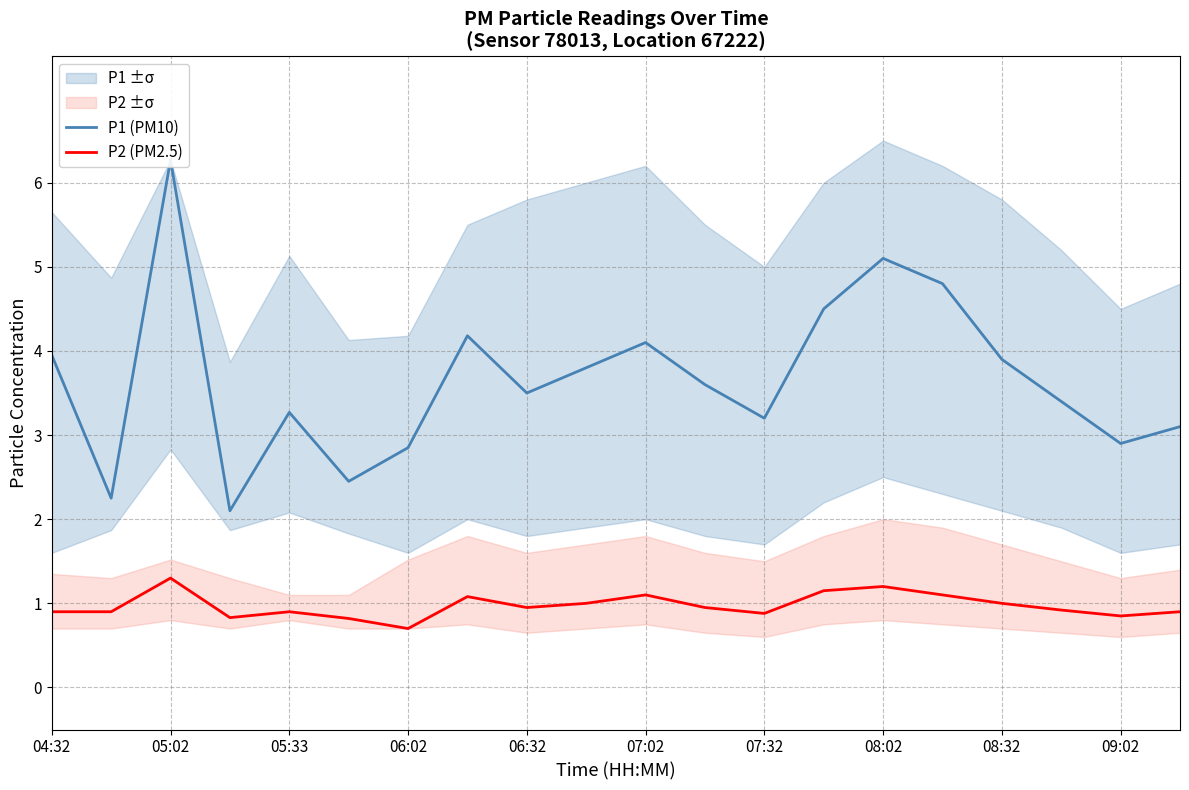

Reading left to right, transcribe all the data shown in this chart.

P1 (PM10): 4.0	2.2	6.3	2.1	3.3	2.5	2.9	4.2	3.5	3.8	4.1	3.6	3.2	4.5	5.1	4.8	3.9	3.4	2.9	3.1
P2 (PM2.5): 0.9	0.9	1.3	0.8	0.9	0.8	0.7	1.1	0.9	1.0	1.1	0.9	0.9	1.1	1.2	1.1	1.0	0.9	0.8	0.9